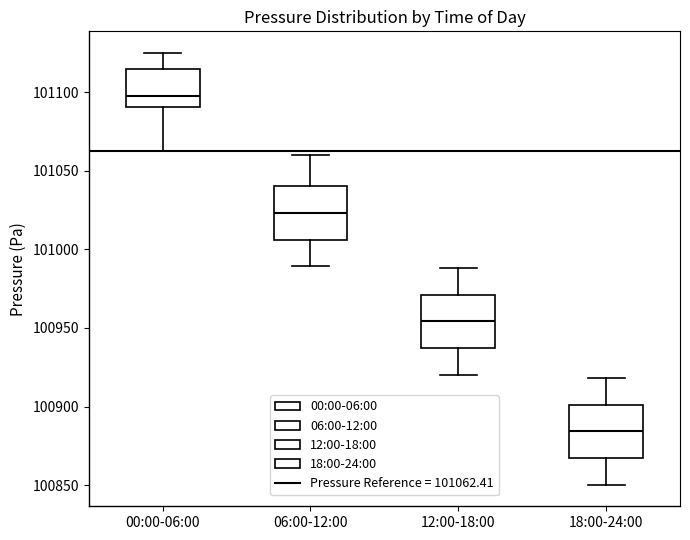

Which box has the lowest median line?

18:00-24:00